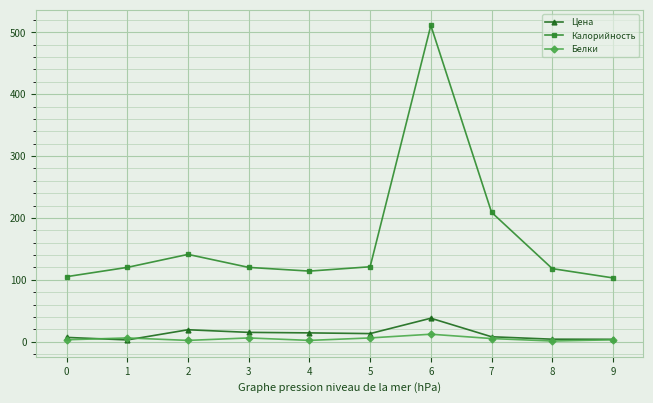

Which category has the highest value in the Калорийность series?

6